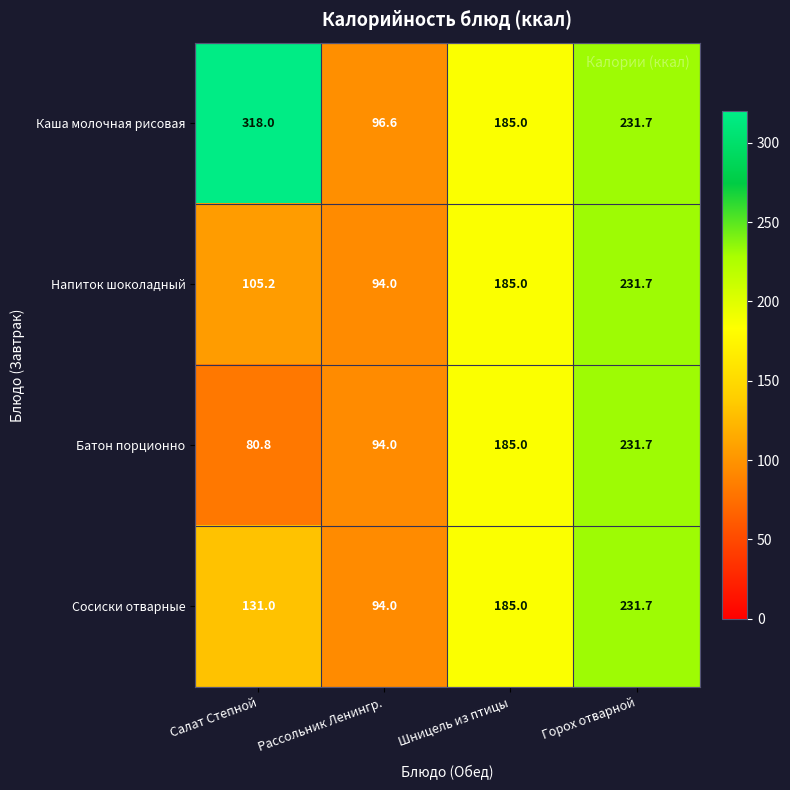

What is the average value of the Напиток шоколадный series?

154.0